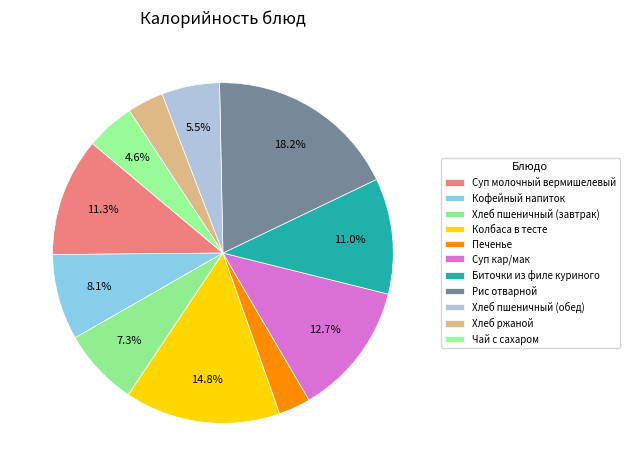

What percentage do Кофейный напиток and Биточки из филе куриного together represent?

19.1%